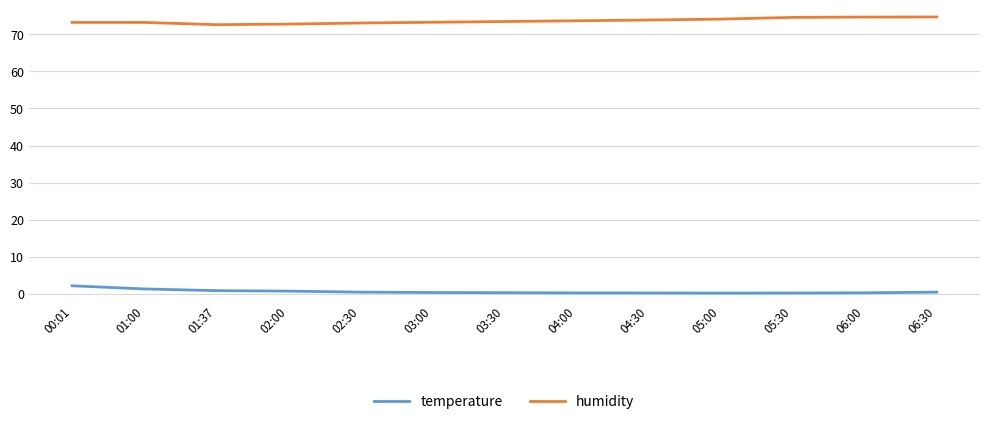

Is the value of temperature at 06:00 greater than the value of humidity at 01:00?

No